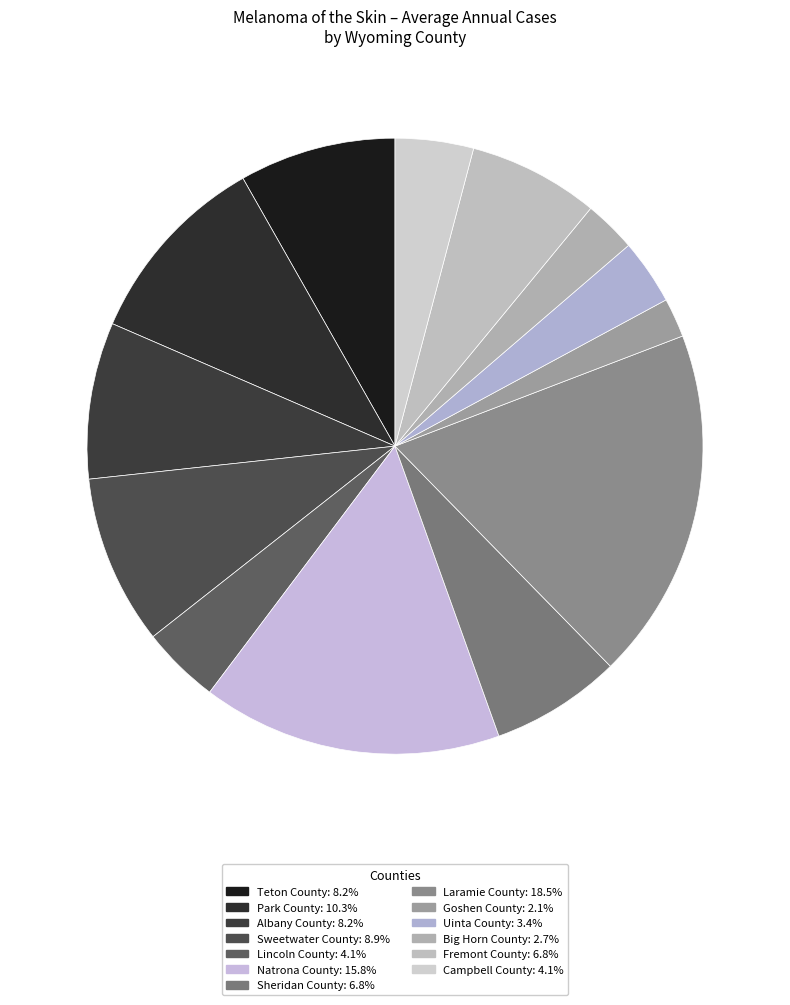

Which slice is the largest?

Laramie County